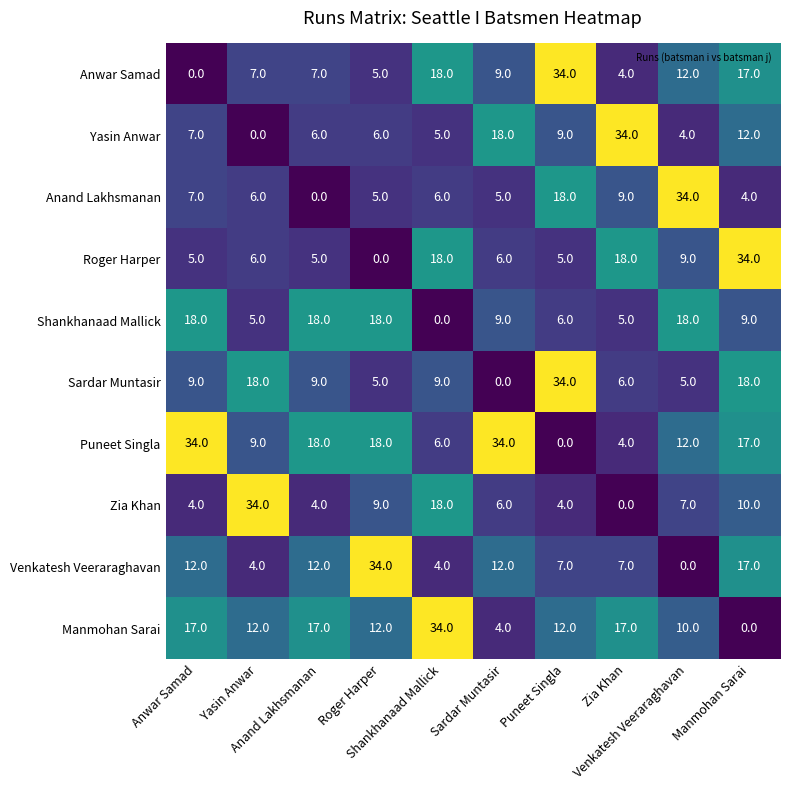

What is the total value across all series at Anwar Samad?

113